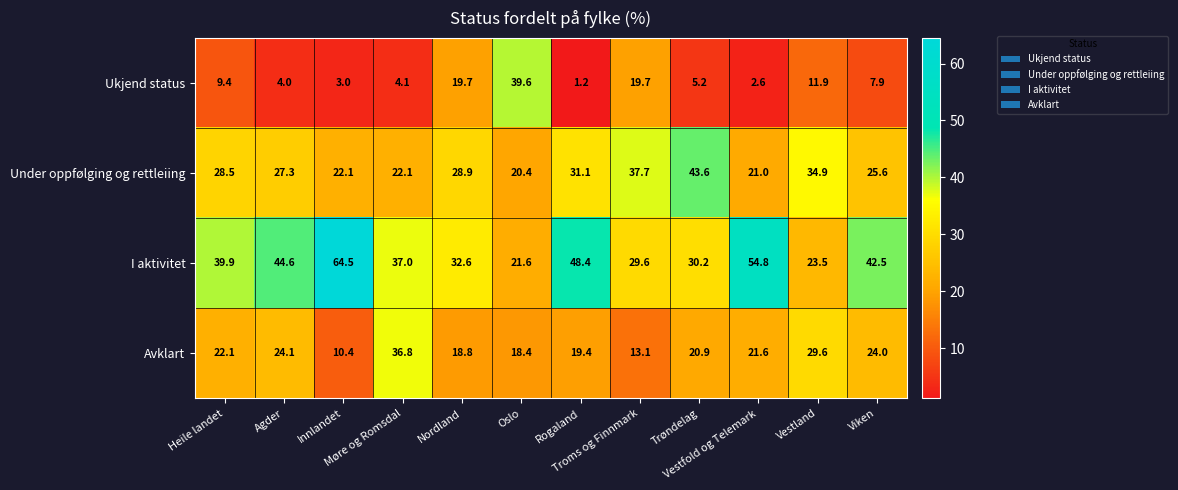

Which series has the largest total across all categories?

I aktivitet